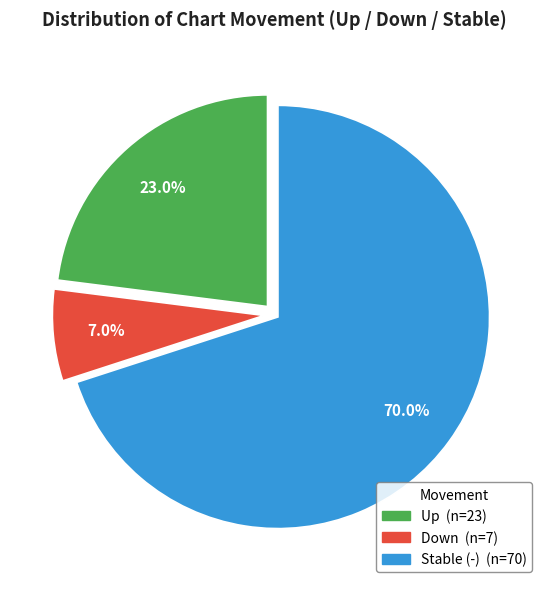

Does any single category account for the majority?

Yes